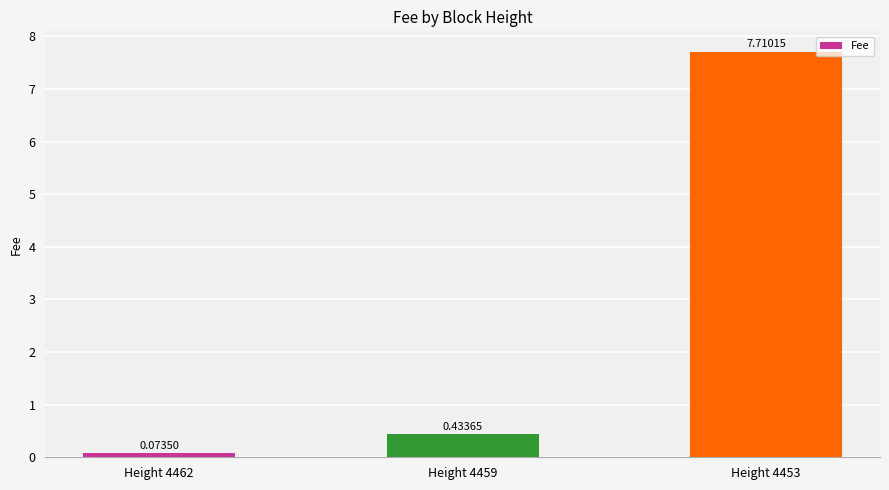

What is the average value?

2.7